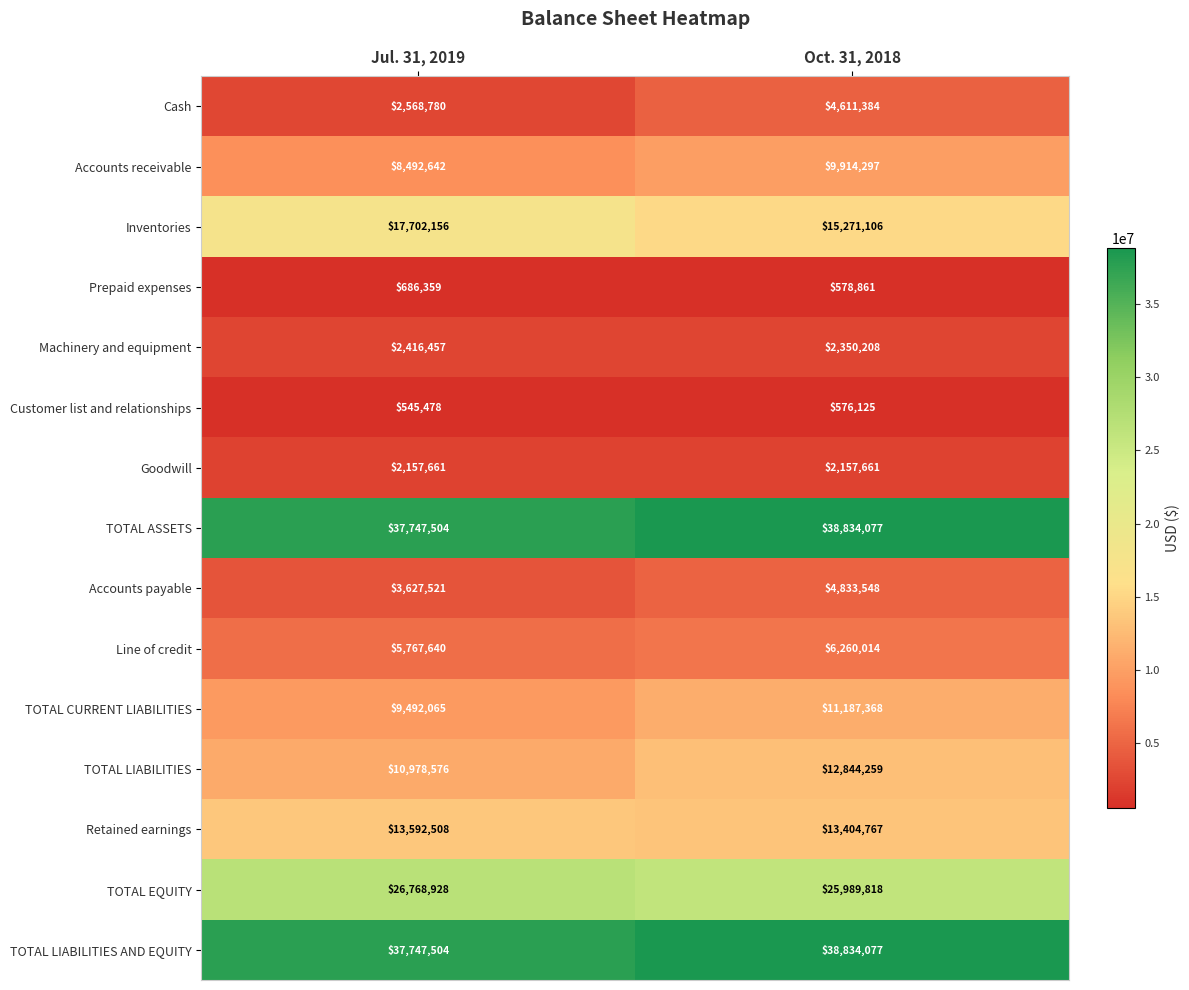

What is the approximate value of TOTAL LIABILITIES AND EQUITY at Jul. 31, 2019?

37747504